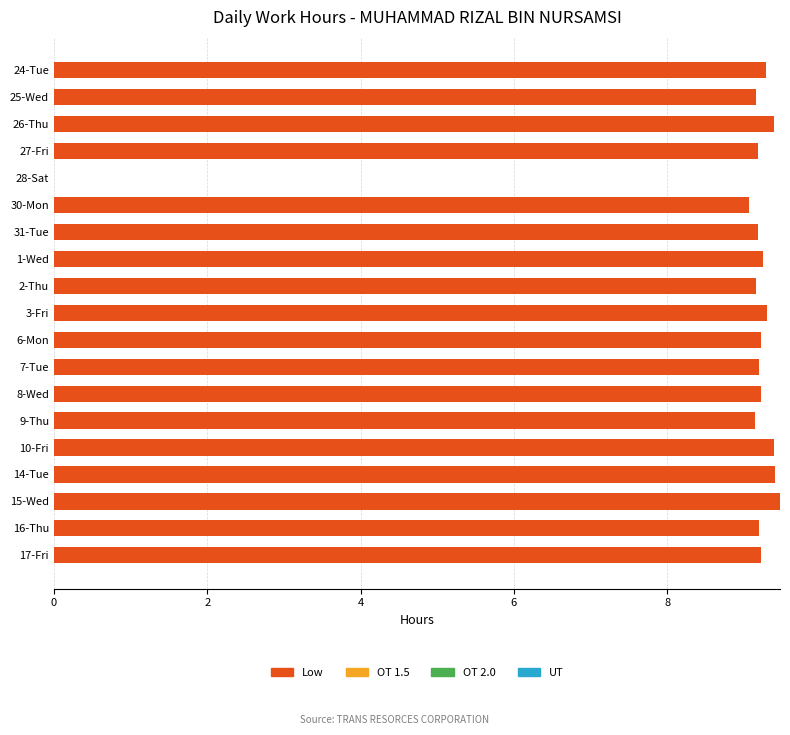

Approximately how many times larger is the value at 14-Tue compared to 2-Thu?

1.0